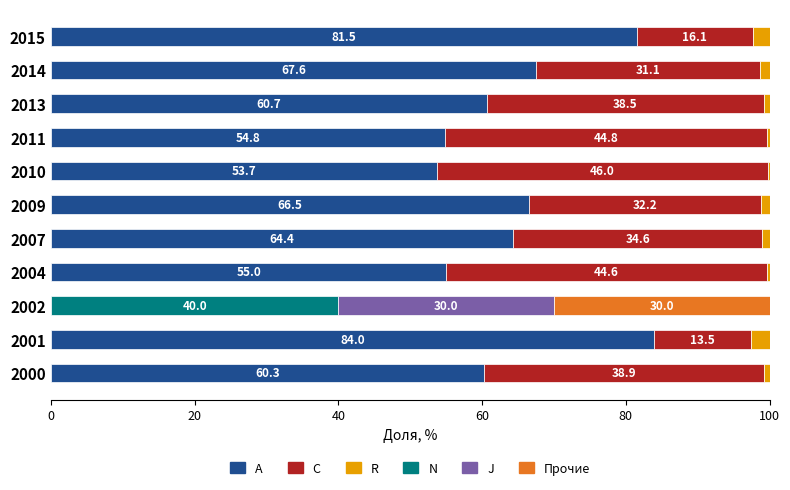

What is the total value across all series at 2015?

100.0